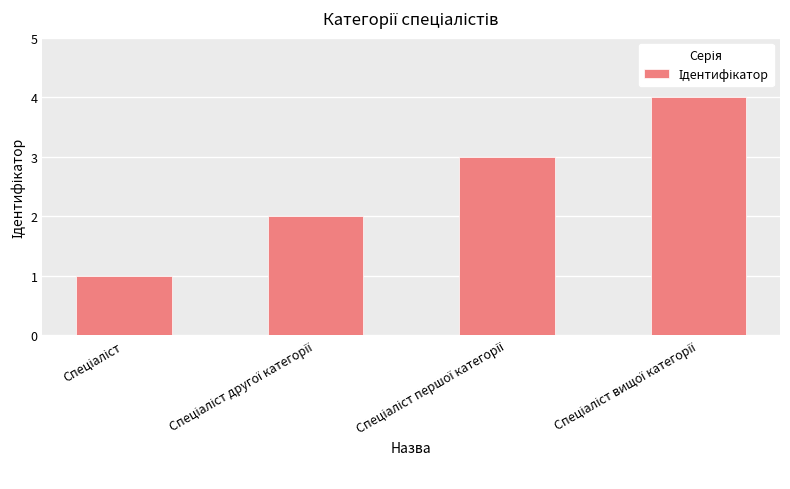

What is the difference between the maximum and minimum values?

3